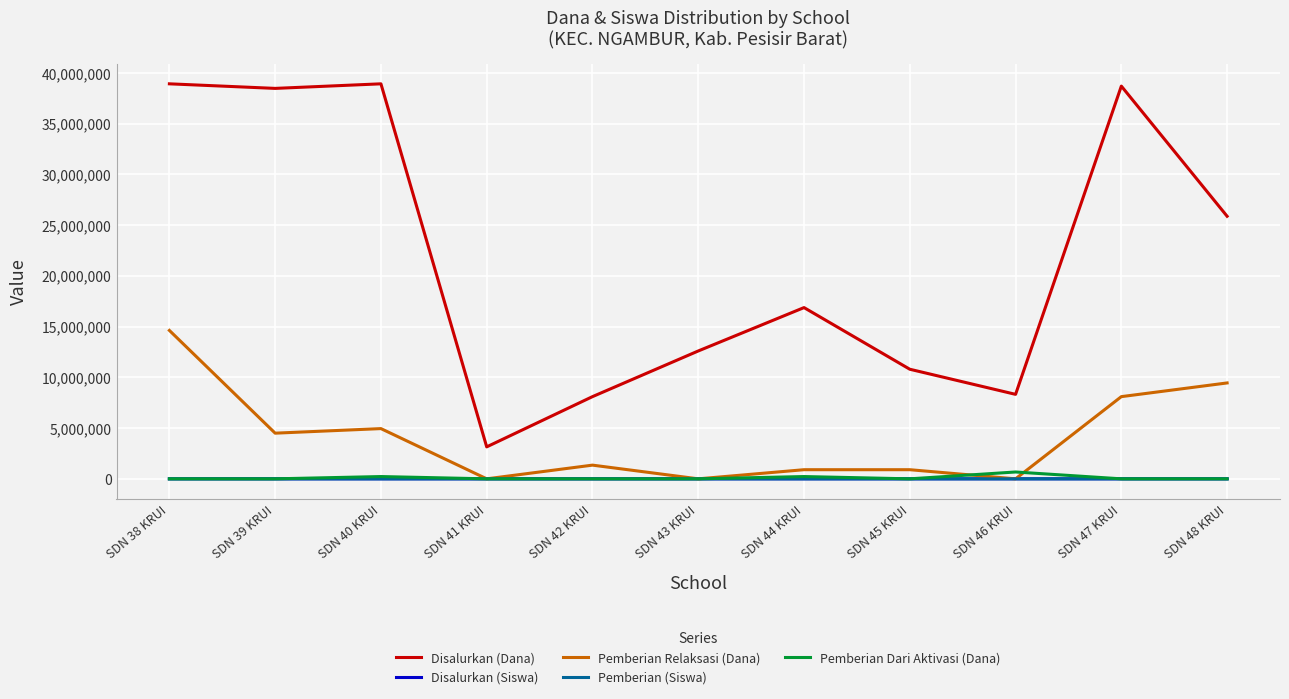

Which series ends up on top after the final intersection of Pemberian Relaksasi (Dana) and Pemberian Dari Aktivasi (Dana)?

Pemberian Relaksasi (Dana)